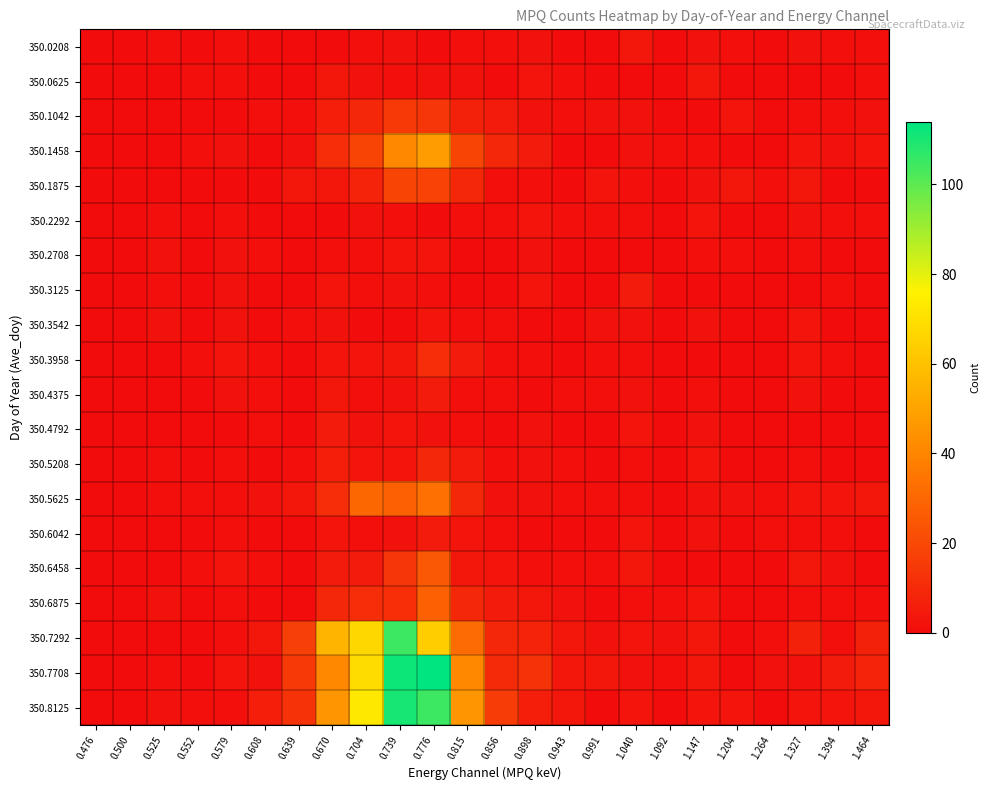

Reading left to right, extract all data points from this chart.

350.0208: 0.476=0	0.500=0	0.525=1	0.552=0	0.579=1	0.608=0	0.639=0	0.670=0	0.704=1	0.739=2	0.776=0	0.815=1	0.856=1	0.898=2	0.943=0	0.991=0	1.040=4	1.092=0	1.147=2	1.204=1	1.264=0	1.327=2	1.394=1	1.464=1
350.0625: 0.476=0	0.500=0	0.525=0	0.552=1	0.579=1	0.608=0	0.639=0	0.670=4	0.704=2	0.739=1	0.776=2	0.815=2	0.856=0	0.898=3	0.943=1	0.991=0	1.040=0	1.092=0	1.147=4	1.204=0	1.264=0	1.327=0	1.394=0	1.464=1
350.1042: 0.476=0	0.500=0	0.525=0	0.552=0	0.579=0	0.608=1	0.639=1	0.670=6	0.704=9	0.739=15	0.776=14	0.815=7	0.856=5	0.898=2	0.943=1	0.991=2	1.040=2	1.092=0	1.147=0	1.204=3	1.264=0	1.327=1	1.394=1	1.464=2
350.1458: 0.476=0	0.500=0	0.525=0	0.552=1	0.579=2	0.608=0	0.639=2	0.670=11	0.704=19	0.739=41	0.776=48	0.815=19	0.856=9	0.898=5	0.943=0	0.991=0	1.040=2	1.092=1	1.147=1	1.204=0	1.264=0	1.327=3	1.394=2	1.464=3
350.1875: 0.476=0	0.500=0	0.525=0	0.552=0	0.579=0	0.608=0	0.639=4	0.670=4	0.704=8	0.739=19	0.776=18	0.815=9	0.856=1	0.898=1	0.943=0	0.991=3	1.040=1	1.092=0	1.147=2	1.204=4	1.264=1	1.327=4	1.394=0	1.464=0
350.2292: 0.476=0	0.500=0	0.525=1	0.552=0	0.579=1	0.608=0	0.639=0	0.670=0	0.704=2	0.739=1	0.776=0	0.815=1	0.856=1	0.898=3	0.943=1	0.991=1	1.040=1	1.092=0	1.147=3	1.204=0	1.264=0	1.327=2	1.394=1	1.464=1
350.2708: 0.476=0	0.500=0	0.525=2	0.552=0	0.579=2	0.608=1	0.639=0	0.670=1	0.704=1	0.739=3	0.776=3	0.815=0	0.856=0	0.898=2	0.943=0	0.991=0	1.040=0	1.092=0	1.147=1	1.204=1	1.264=0	1.327=1	1.394=0	1.464=0
350.3125: 0.476=0	0.500=0	0.525=1	0.552=0	0.579=2	0.608=0	0.639=0	0.670=3	0.704=1	0.739=2	0.776=1	0.815=0	0.856=0	0.898=3	0.943=0	0.991=0	1.040=5	1.092=0	1.147=0	1.204=0	1.264=0	1.327=0	1.394=1	1.464=0
350.3542: 0.476=0	0.500=0	0.525=2	0.552=0	0.579=2	0.608=0	0.639=1	0.670=2	0.704=0	0.739=0	0.776=3	0.815=1	0.856=1	0.898=0	0.943=0	0.991=2	1.040=2	1.092=0	1.147=2	1.204=0	1.264=0	1.327=3	1.394=0	1.464=0
350.3958: 0.476=0	0.500=0	0.525=0	0.552=1	0.579=3	0.608=1	0.639=0	0.670=3	0.704=3	0.739=4	0.776=11	0.815=5	0.856=1	0.898=1	0.943=0	0.991=1	1.040=1	1.092=0	1.147=0	1.204=0	1.264=0	1.327=3	1.394=1	1.464=0
350.4375: 0.476=0	0.500=0	0.525=0	0.552=0	0.579=2	0.608=1	0.639=0	0.670=4	0.704=1	0.739=2	0.776=5	0.815=1	0.856=1	0.898=0	0.943=1	0.991=1	1.040=2	1.092=0	1.147=1	1.204=0	1.264=0	1.327=2	1.394=0	1.464=0
350.4792: 0.476=0	0.500=0	0.525=0	0.552=0	0.579=0	0.608=1	0.639=0	0.670=5	0.704=2	0.739=3	0.776=2	0.815=1	0.856=0	0.898=2	0.943=0	0.991=0	1.040=3	1.092=0	1.147=2	1.204=0	1.264=0	1.327=0	1.394=0	1.464=0
350.5208: 0.476=0	0.500=0	0.525=1	0.552=0	0.579=1	0.608=0	0.639=1	0.670=6	0.704=3	0.739=3	0.776=9	0.815=5	0.856=1	0.898=2	0.943=1	0.991=0	1.040=1	1.092=0	1.147=3	1.204=0	1.264=0	1.327=1	1.394=0	1.464=0
350.5625: 0.476=0	0.500=0	0.525=1	0.552=1	0.579=1	0.608=2	0.639=4	0.670=11	0.704=30	0.739=28	0.776=33	0.815=9	0.856=2	0.898=2	0.943=1	0.991=1	1.040=1	1.092=0	1.147=2	1.204=2	1.264=1	1.327=3	1.394=3	1.464=4
350.6042: 0.476=0	0.500=0	0.525=0	0.552=0	0.579=1	0.608=0	0.639=0	0.670=3	0.704=1	0.739=2	0.776=5	0.815=3	0.856=1	0.898=0	0.943=0	0.991=0	1.040=3	1.092=0	1.147=2	1.204=0	1.264=1	1.327=1	1.394=1	1.464=0
350.6458: 0.476=0	0.500=0	0.525=0	0.552=1	0.579=3	0.608=1	0.639=0	0.670=5	0.704=5	0.739=14	0.776=25	0.815=4	0.856=3	0.898=1	0.943=1	0.991=1	1.040=4	1.092=0	1.147=0	1.204=0	1.264=0	1.327=4	1.394=2	1.464=0
350.6875: 0.476=0	0.500=0	0.525=2	0.552=0	0.579=1	0.608=0	0.639=0	0.670=9	0.704=11	0.739=12	0.776=28	0.815=9	0.856=5	0.898=4	0.943=2	0.991=0	1.040=1	1.092=1	1.147=3	1.204=0	1.264=0	1.327=1	1.394=1	1.464=1
350.7292: 0.476=0	0.500=0	0.525=0	0.552=0	0.579=1	0.608=4	0.639=17	0.670=56	0.704=67	0.739=105	0.776=64	0.815=32	0.856=9	0.898=8	0.943=4	0.991=2	1.040=3	1.092=2	1.147=4	1.204=0	1.264=1	1.327=7	1.394=1	1.464=7
350.7708: 0.476=0	0.500=0	0.525=1	0.552=0	0.579=3	0.608=2	0.639=15	0.670=41	0.704=69	0.739=112	0.776=114	0.815=41	0.856=10	0.898=13	0.943=4	0.991=4	1.040=2	1.092=1	1.147=4	1.204=0	1.264=2	1.327=2	1.394=5	1.464=8
350.8125: 0.476=0	0.500=0	0.525=2	0.552=1	0.579=1	0.608=6	0.639=13	0.670=45	0.704=73	0.739=110	0.776=105	0.815=45	0.856=16	0.898=6	0.943=4	0.991=0	1.040=3	1.092=0	1.147=3	1.204=3	1.264=0	1.327=3	1.394=3	1.464=4